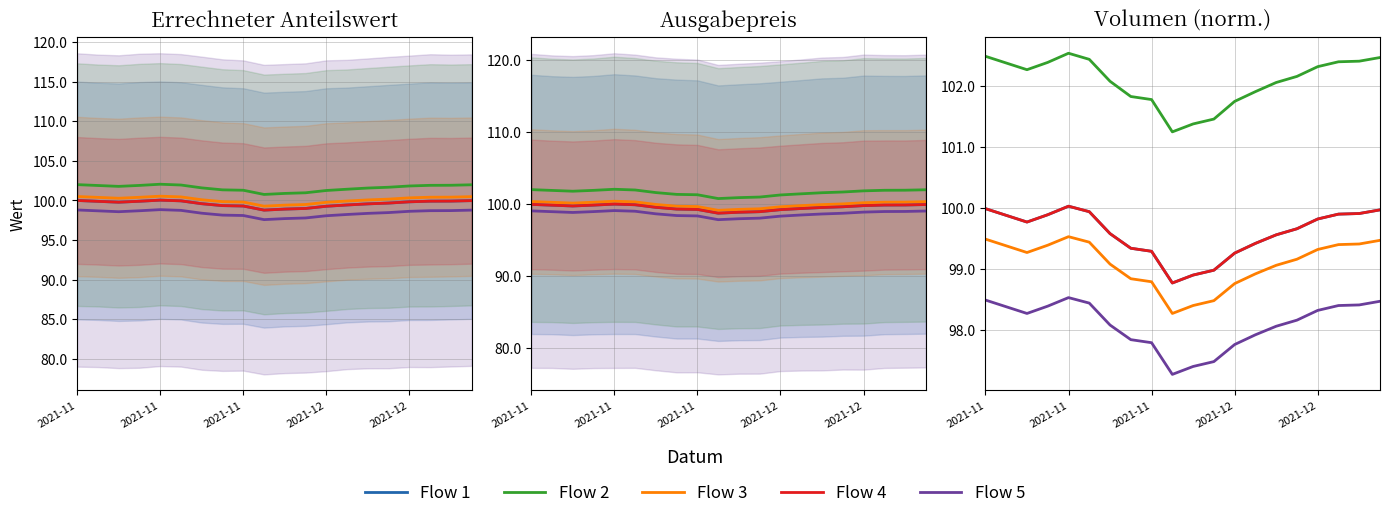

Which has a higher value, 2021-12 or 8?

2021-12